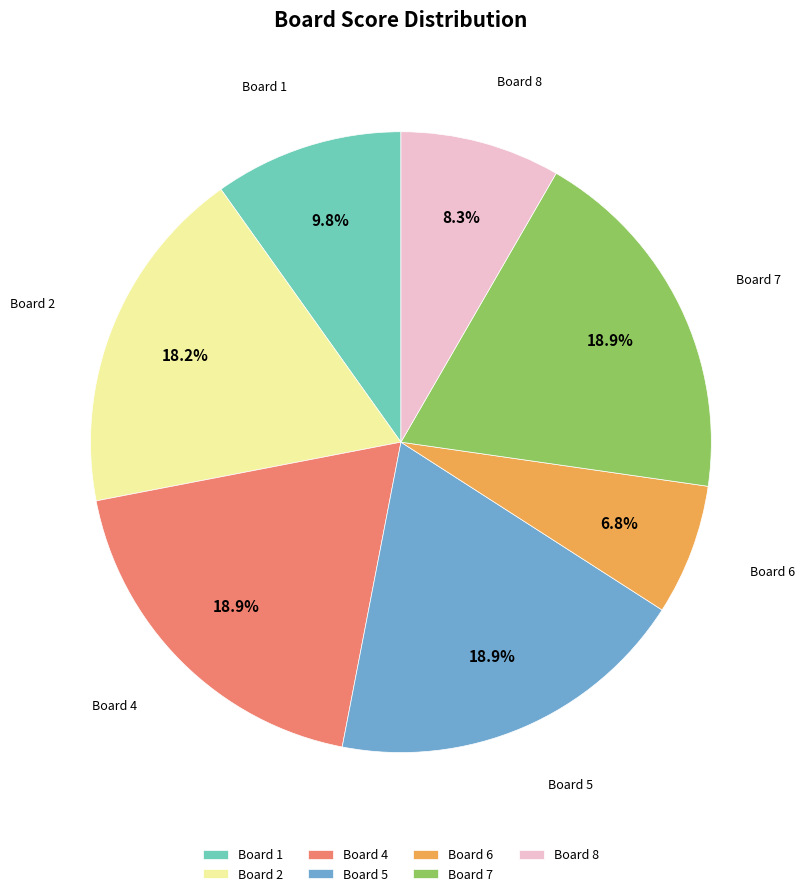

Is there any slice that represents more than half of the pie?

No